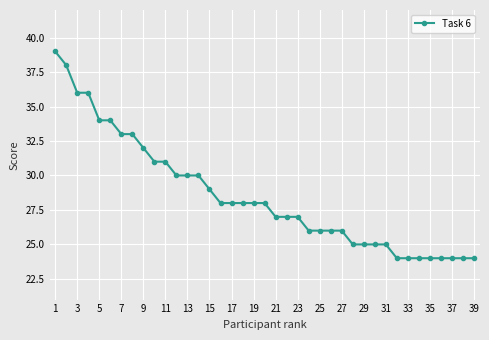

How many series are shown in this chart?

1